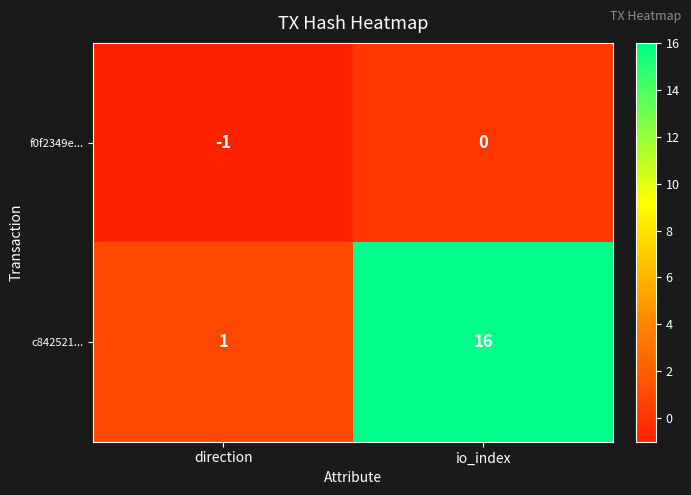

At which label does f0f2349e... reach its minimum?

direction